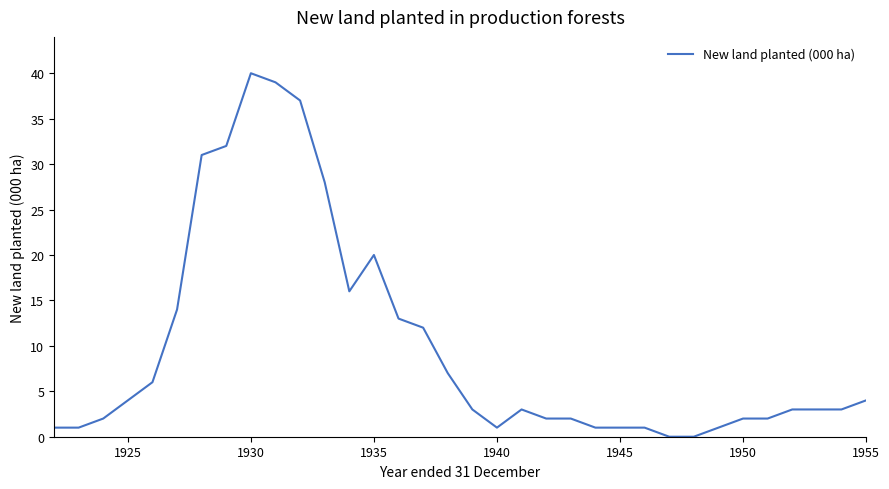

How many lines are shown in the chart?

1